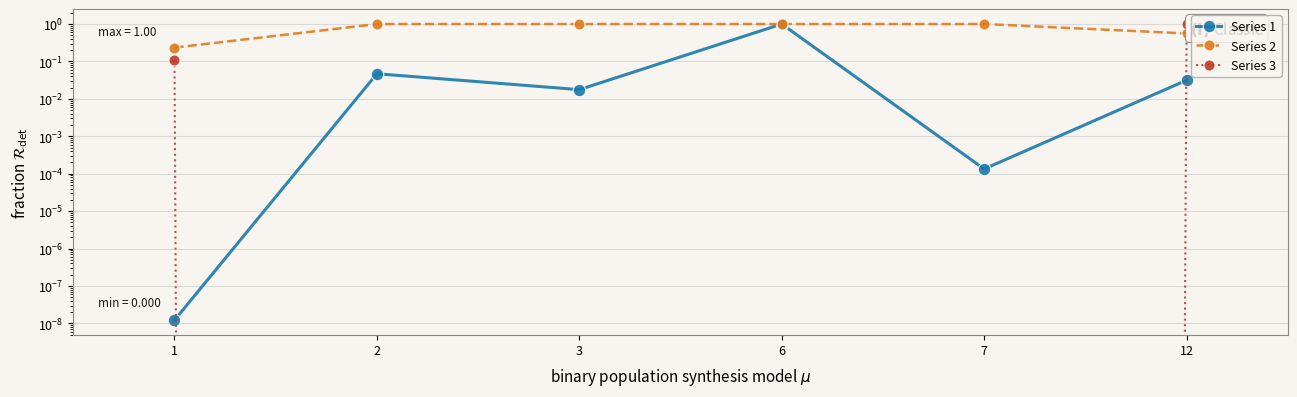

Reading left to right, transcribe all the data shown in this chart.

Series 1: 1=0.0	2=0.0	3=0.0	6=1.0	7=0.0	12=0.0
Series 2: 1=0.2	2=1.0	3=1.0	6=1.0	7=1.0	12=0.6
Series 3: 1=0.1	2=0.0	3=0.0	6=0.0	7=0.0	12=1.0